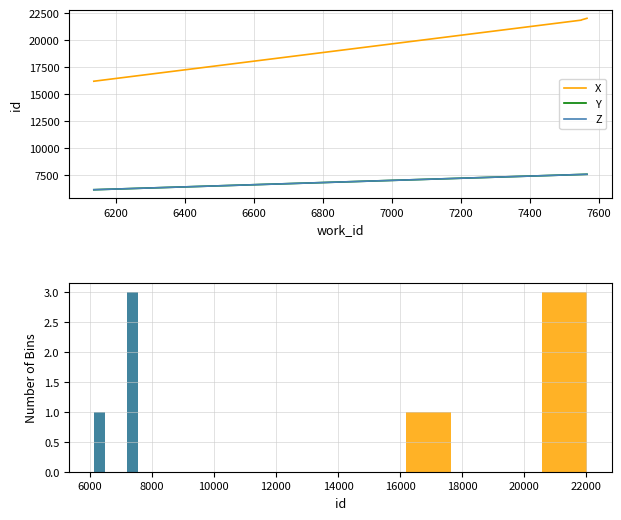

Reading right to left, extract all data points from this chart.

X: 22020	21882	21847	16188
Y: 7565	7550	7548	6135
Z: 7565	7550	7548	6135